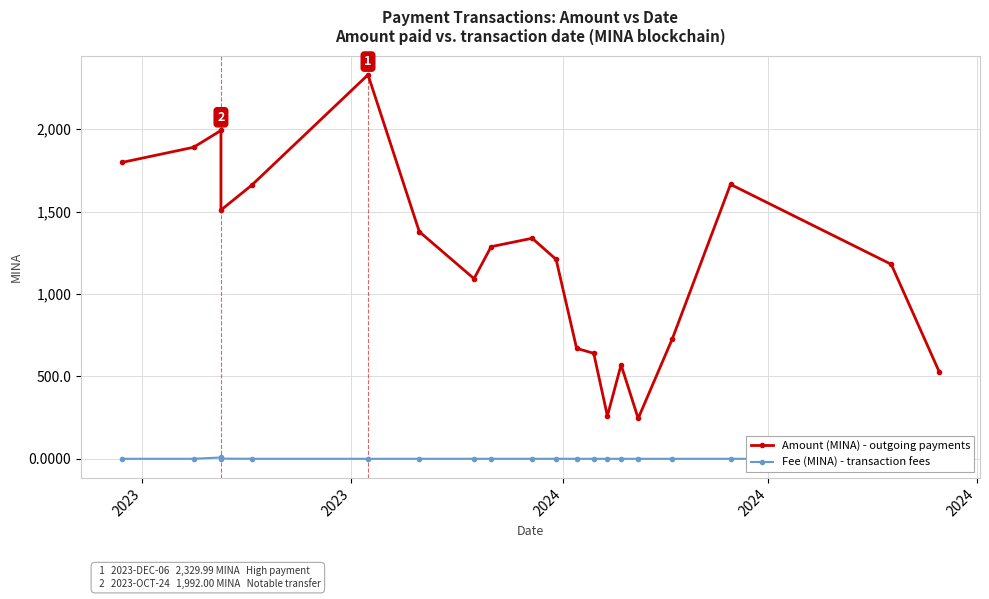

How many data points in Amount (MINA) - outgoing payments are above 1286?

10